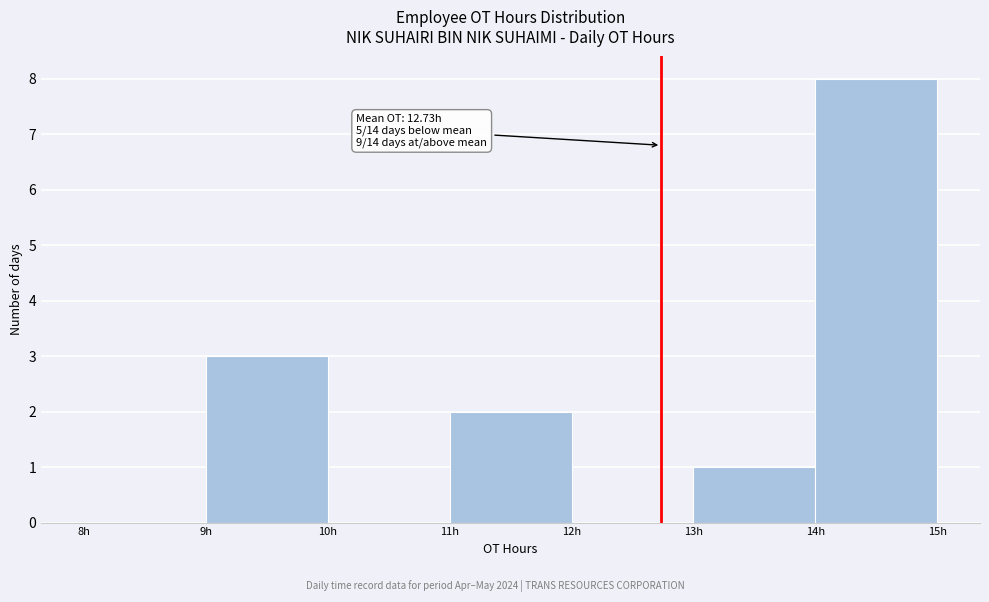

Over which range of the x-axis is the bar tallest?

14 to 15